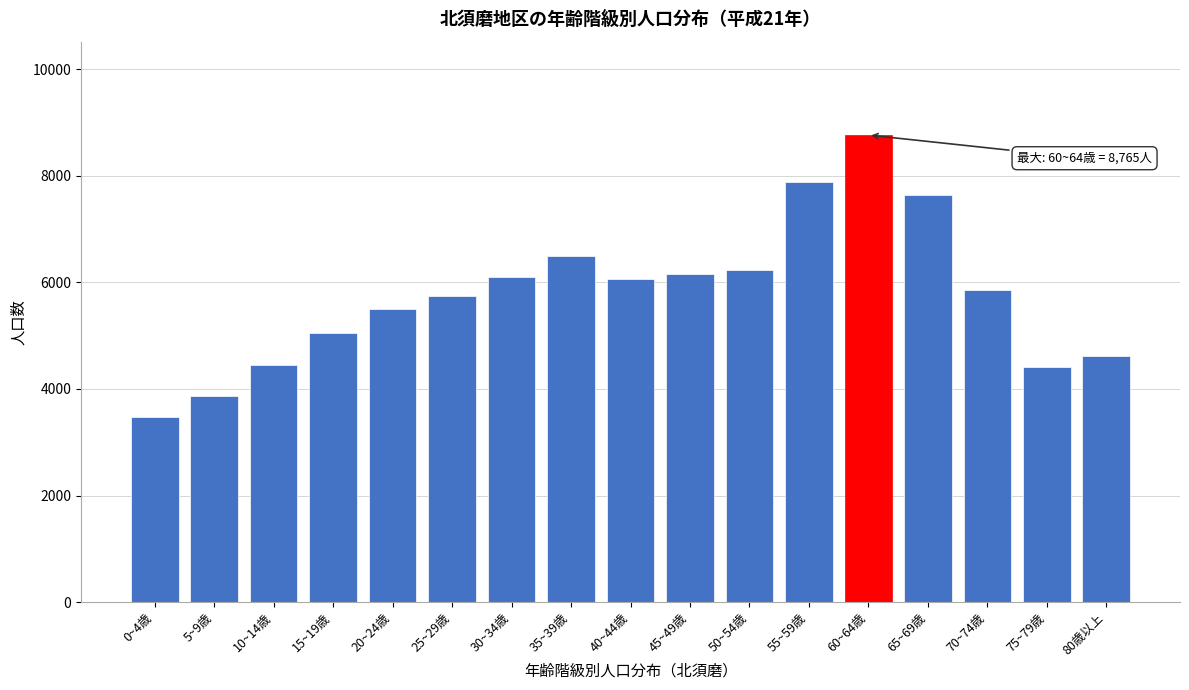

Which category has the highest value across all series?

60~64歳